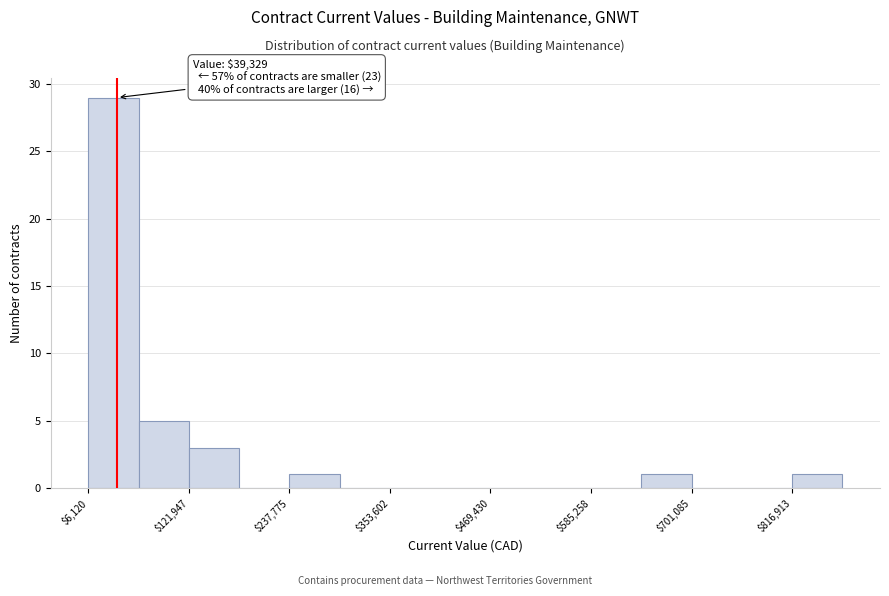

Around what value on the x-axis is the tallest bar? Give the approximate position of its centre, as read against the axis.

40000